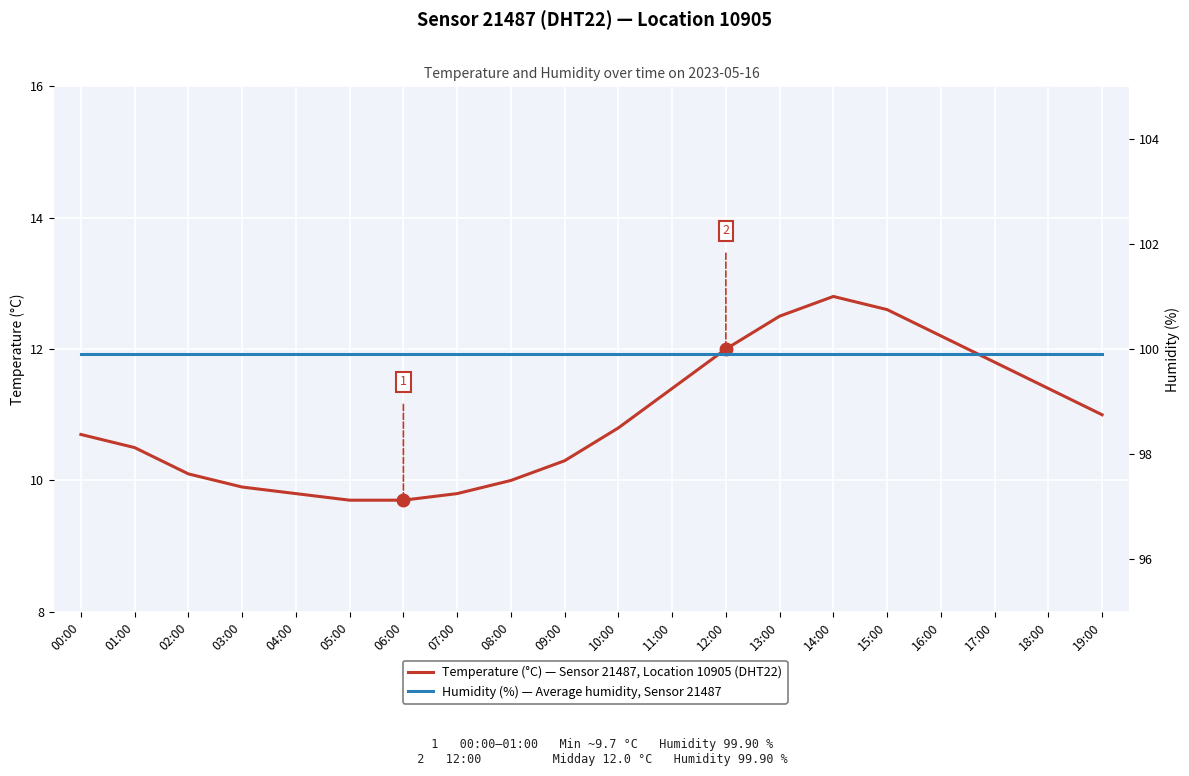

Reading left to right, transcribe all the data shown in this chart.

Temperature (°C) — Sensor 21487, Location 10905 (DHT22): 00:00=10.7	01:00=10.5	02:00=10.1	03:00=9.9	04:00=9.8	05:00=9.7	06:00=9.7	07:00=9.8	08:00=10.0	09:00=10.3	10:00=10.8	11:00=11.4	12:00=12.0	13:00=12.5	14:00=12.8	15:00=12.6	16:00=12.2	17:00=11.8	18:00=11.4	19:00=11.0
Humidity (%) — Average humidity, Sensor 21487: 00:00=99.9	01:00=99.9	02:00=99.9	03:00=99.9	04:00=99.9	05:00=99.9	06:00=99.9	07:00=99.9	08:00=99.9	09:00=99.9	10:00=99.9	11:00=99.9	12:00=99.9	13:00=99.9	14:00=99.9	15:00=99.9	16:00=99.9	17:00=99.9	18:00=99.9	19:00=99.9